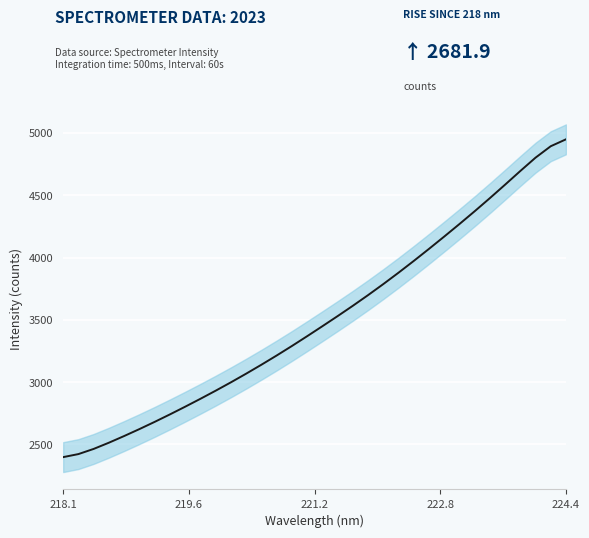

Count the number of categories in the chart.

34